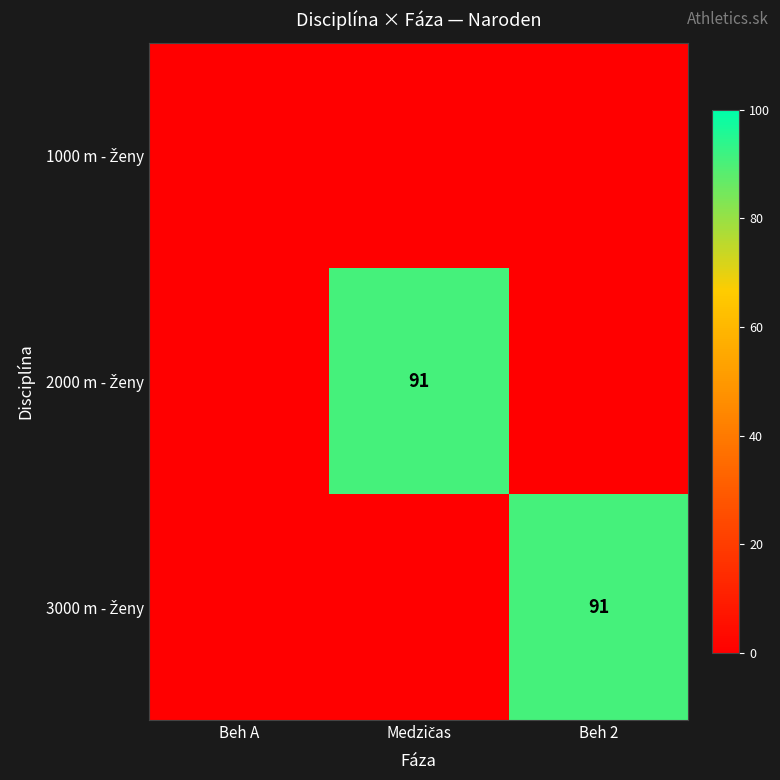

How many distinct data groups are displayed?

3